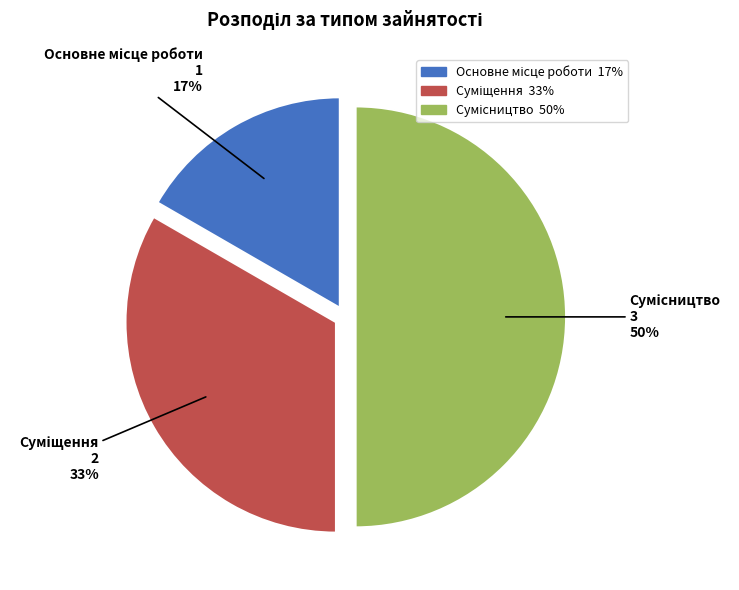

To the nearest percent, what is the average slice percentage?

33%